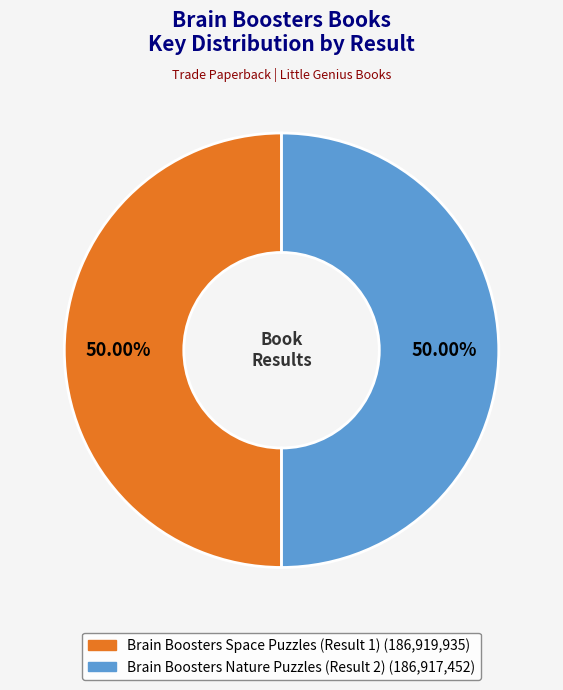

Is the sum of Brain Boosters Nature Puzzles (Result 2) and Brain Boosters Space Puzzles (Result 1) greater than half?

Yes